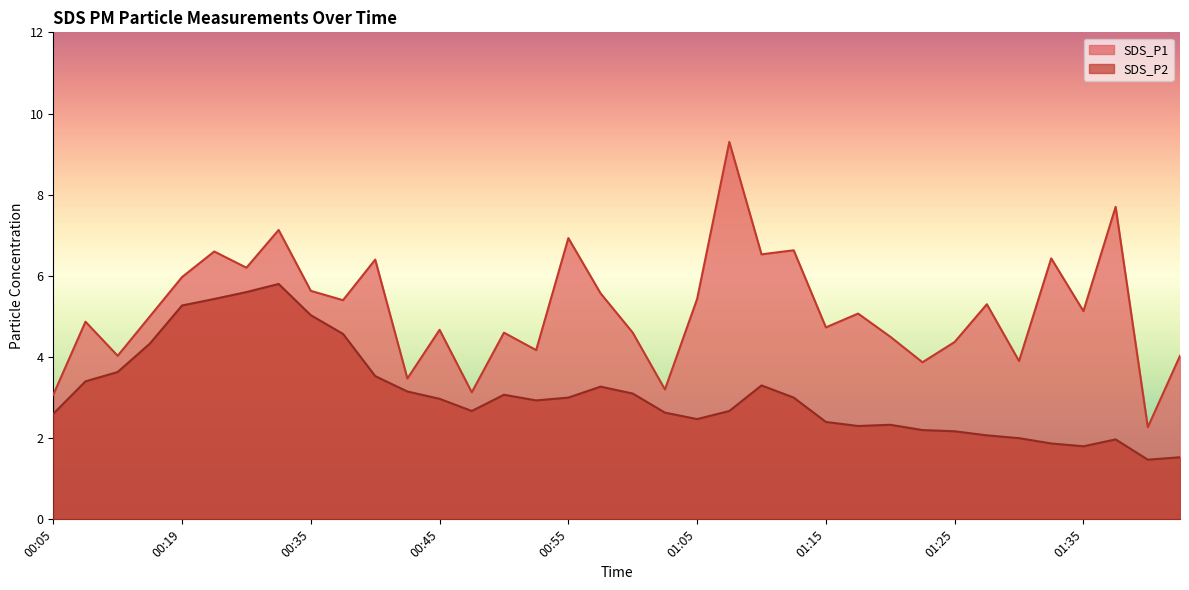

Rank the series by their average value, from highest to lowest.

SDS_P1, SDS_P2